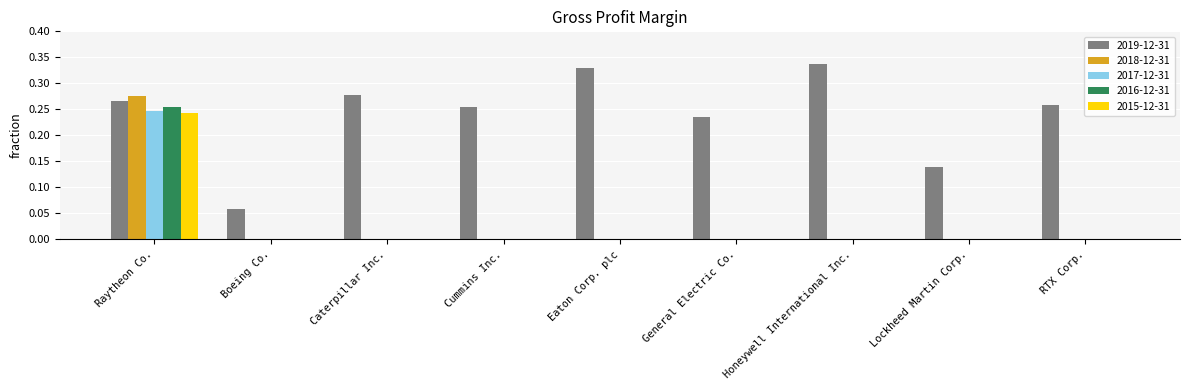

Which series has the largest total across all categories?

2019-12-31